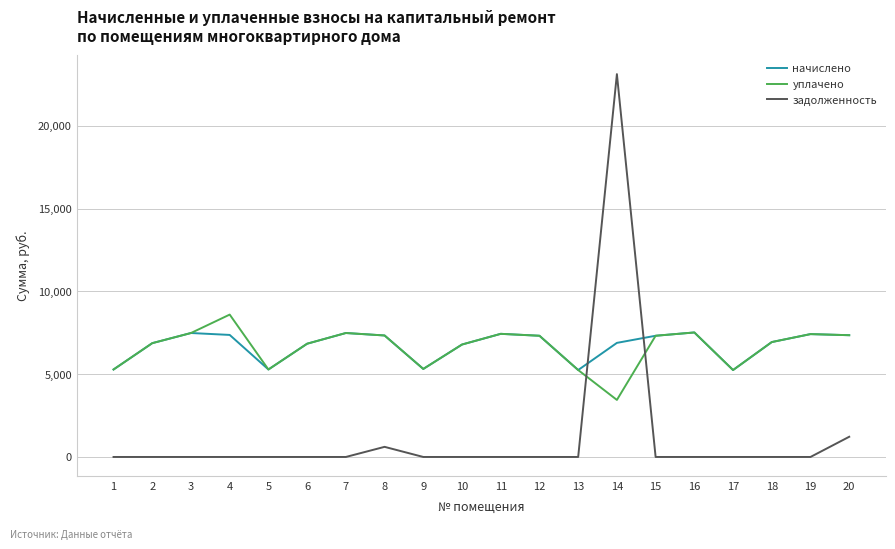

At how many categories does at least one series exceed 8977?

1